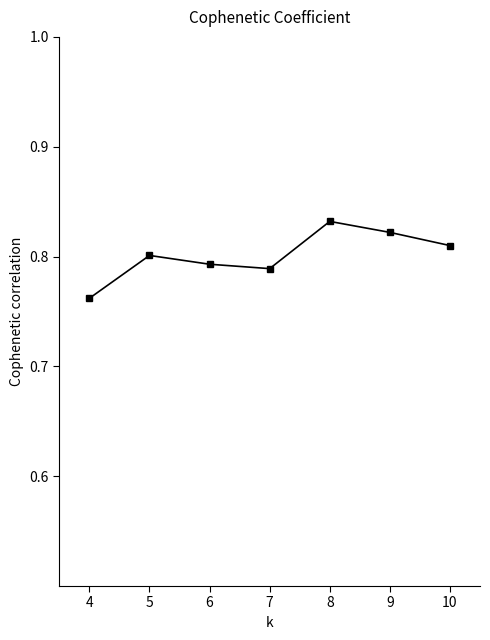

How many interior local peaks (higher than both neighbors) does the data have?

2